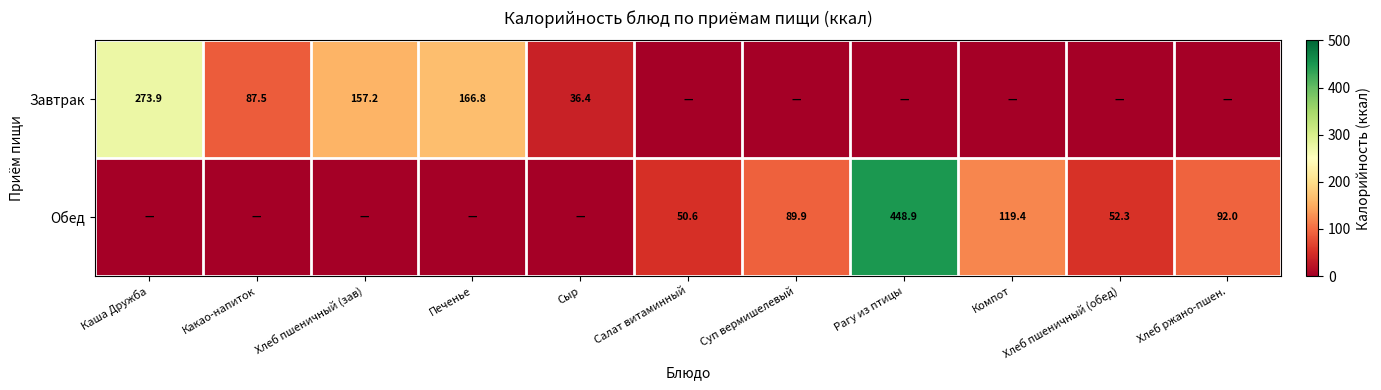

At how many categories does at least one series exceed 29?

11